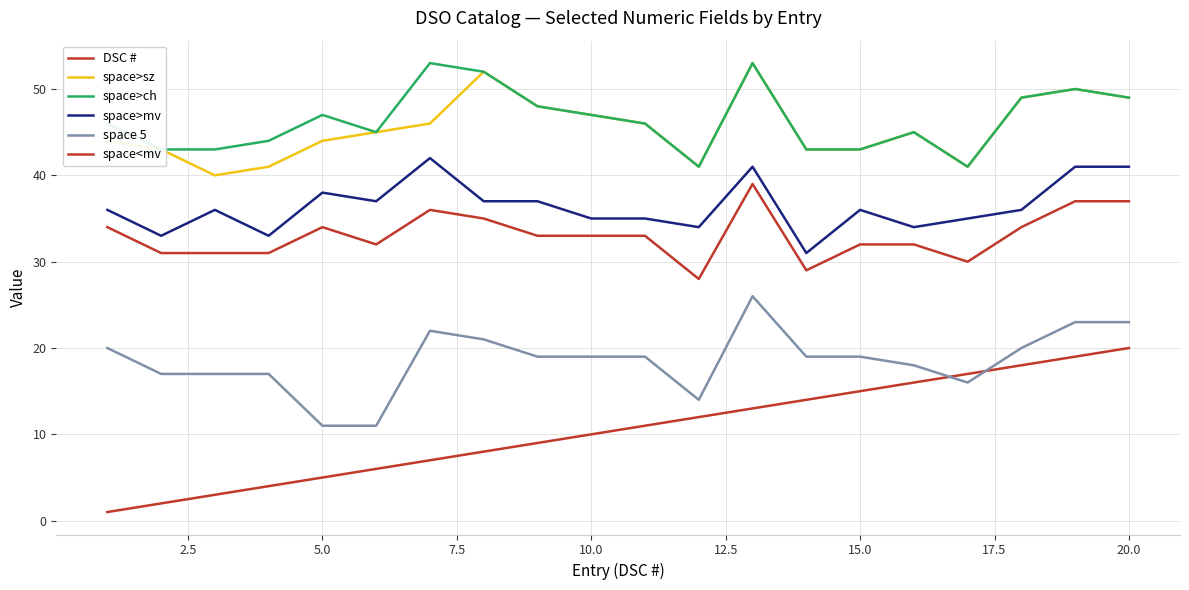

What is the difference between the second highest and minimum values in the space 5 series?

12